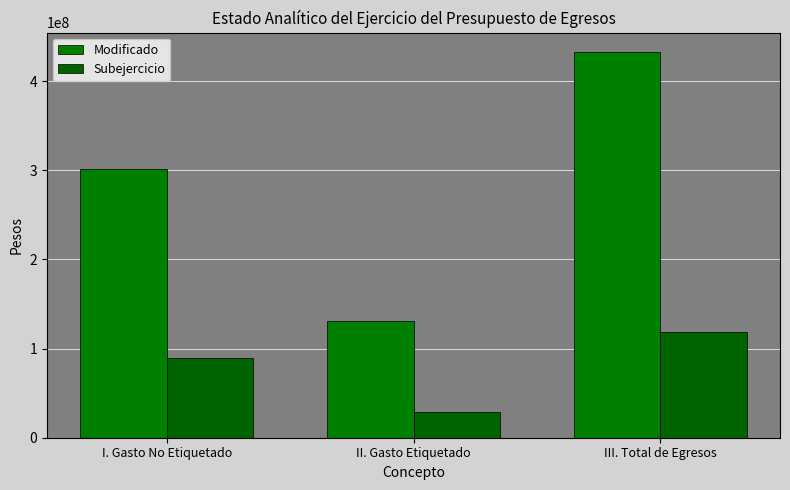

True or false: Subejercicio has a value of 118662703.5 at III. Total de Egresos.

True